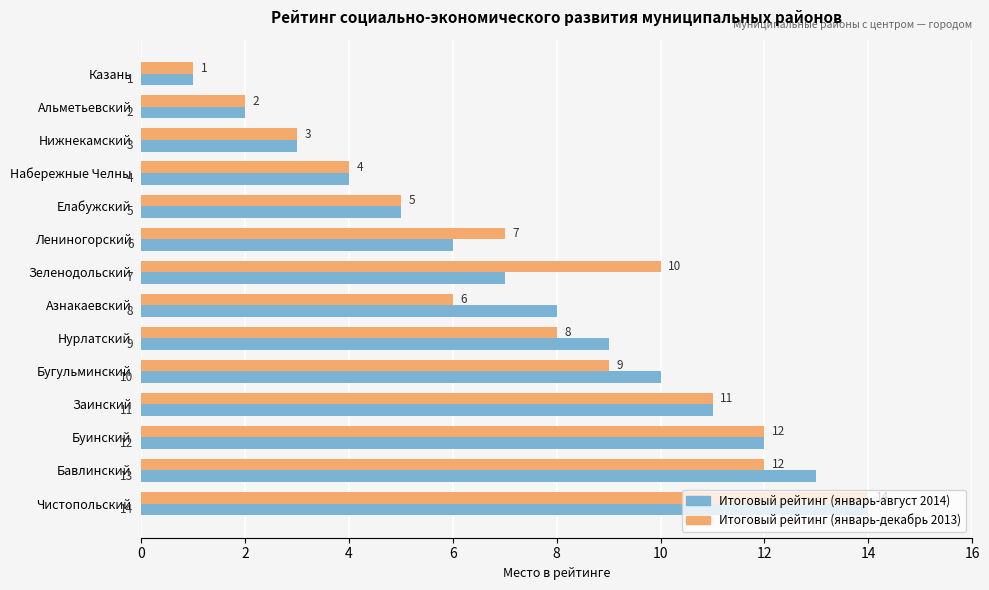

The Итоговый рейтинг (январь-декабрь 2013) series shows 11 at Заинский. True or false?

True